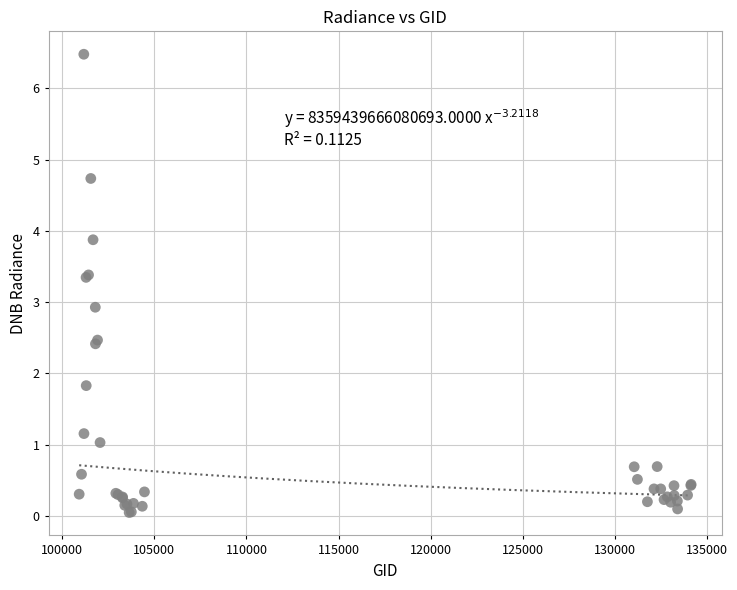

What Y value in the scatter plot is closest to 3?

2.9